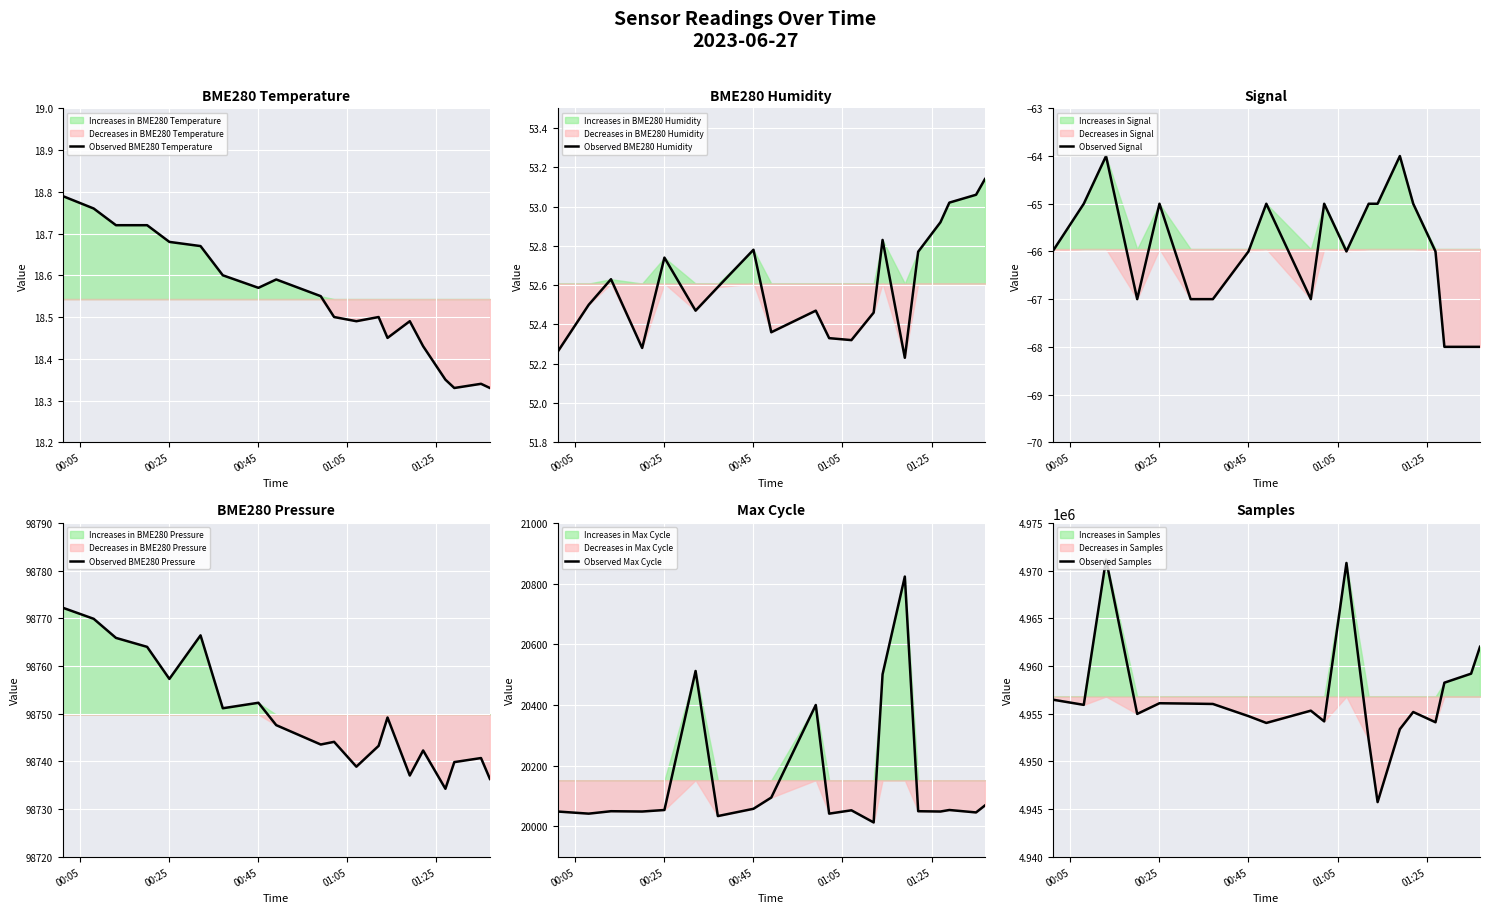

What is the lowest value of the Observed Signal series?

-68